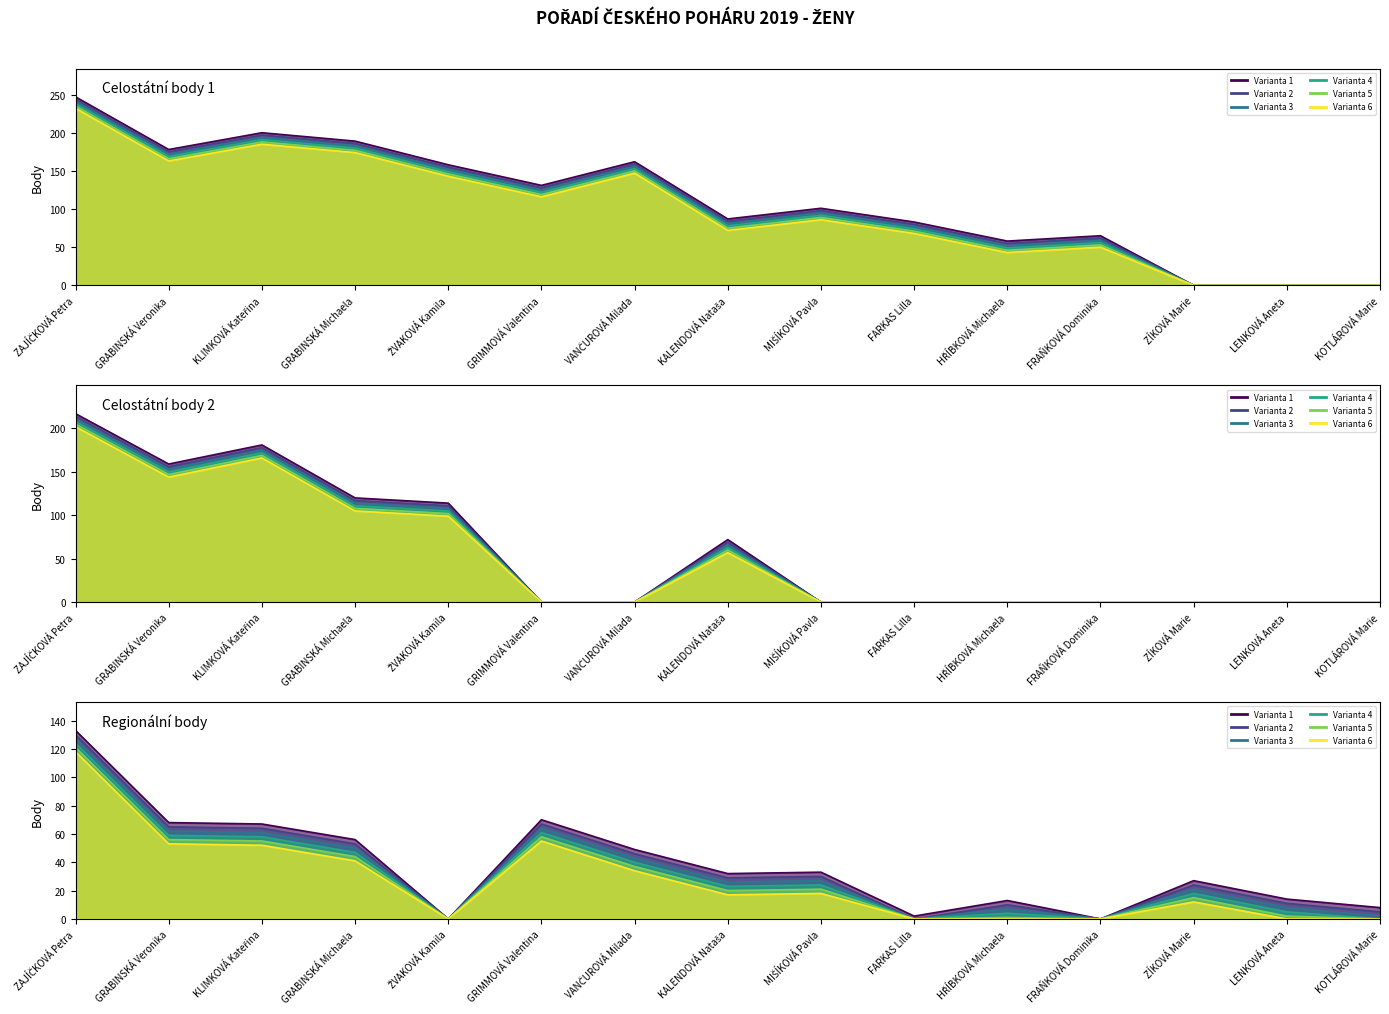

The value of Celostátní body 2 at KOTLÁROVÁ Marie is 0. True or false?

True